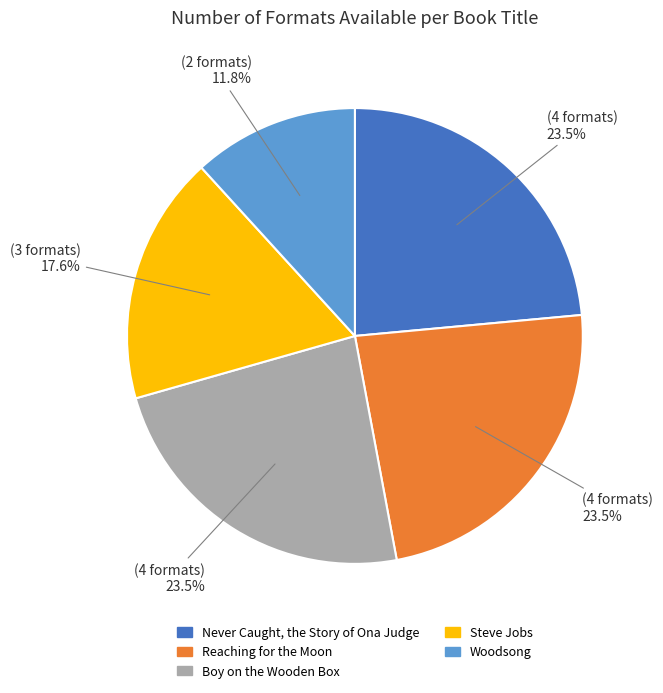

Is there any slice that represents more than half of the pie?

No